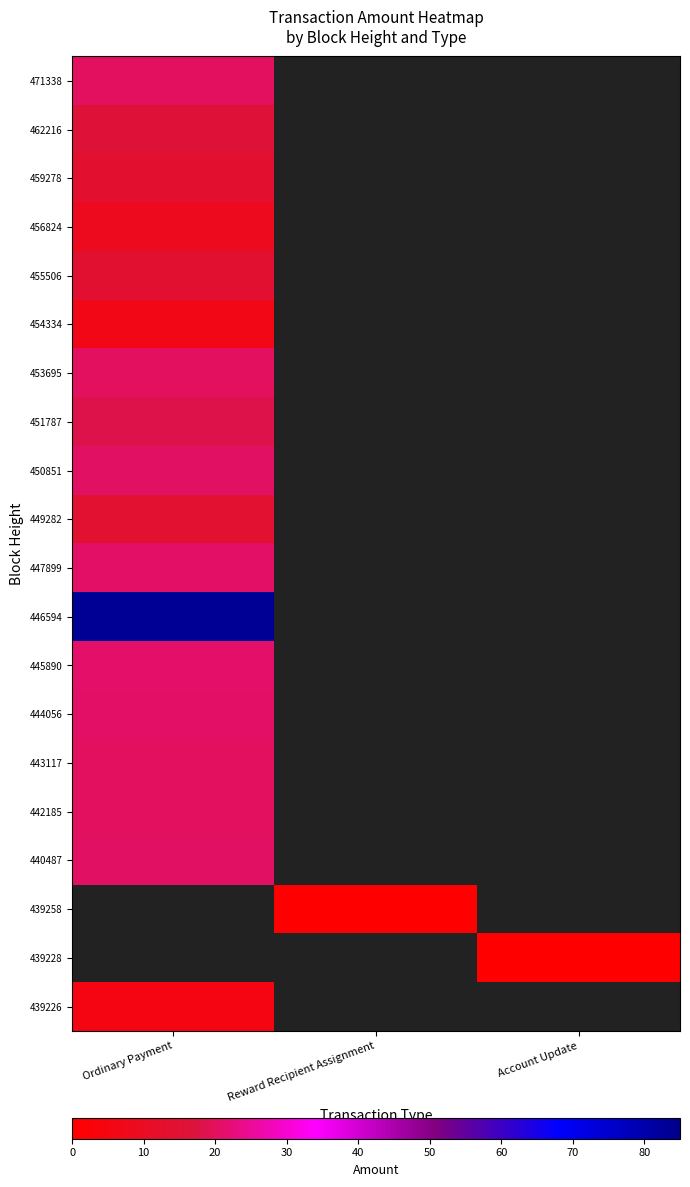

Which category has the lowest value across all series?

Reward Recipient Assignment